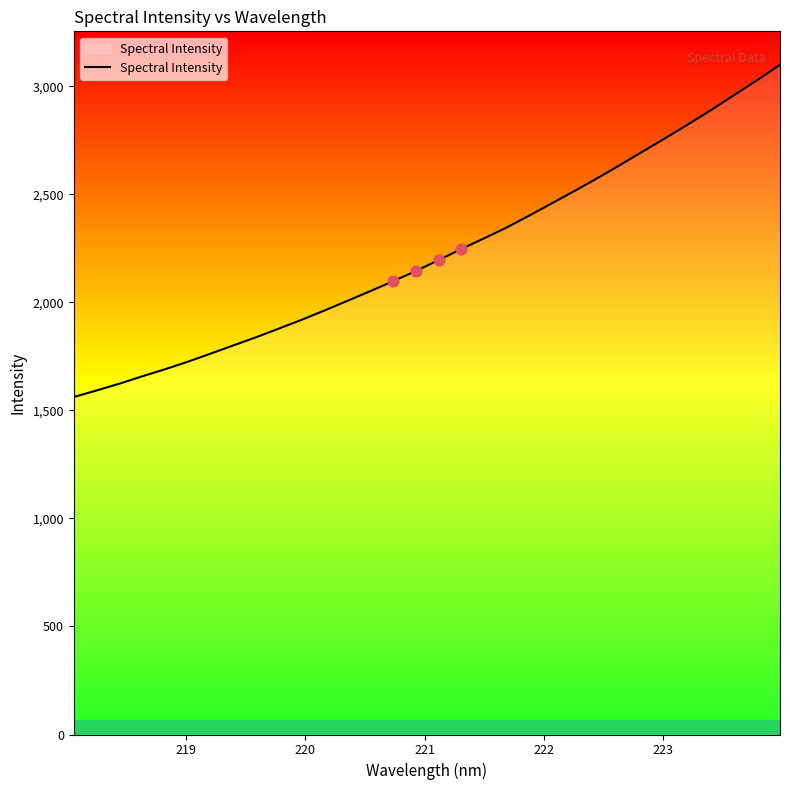

What is the maximum value shown in the chart?

3100.0